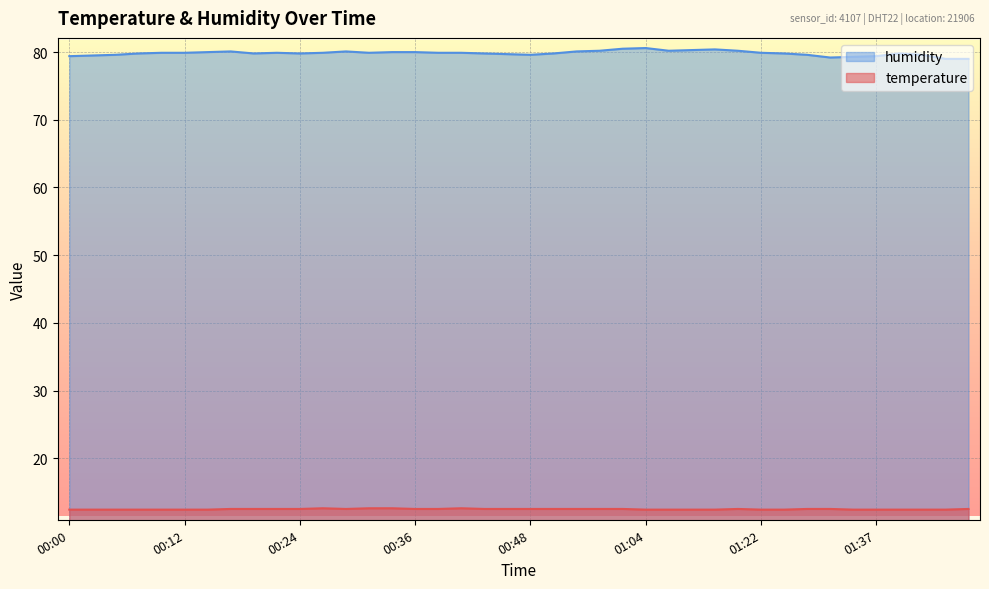

Between 01:12 and 01:14, which is larger?

01:12